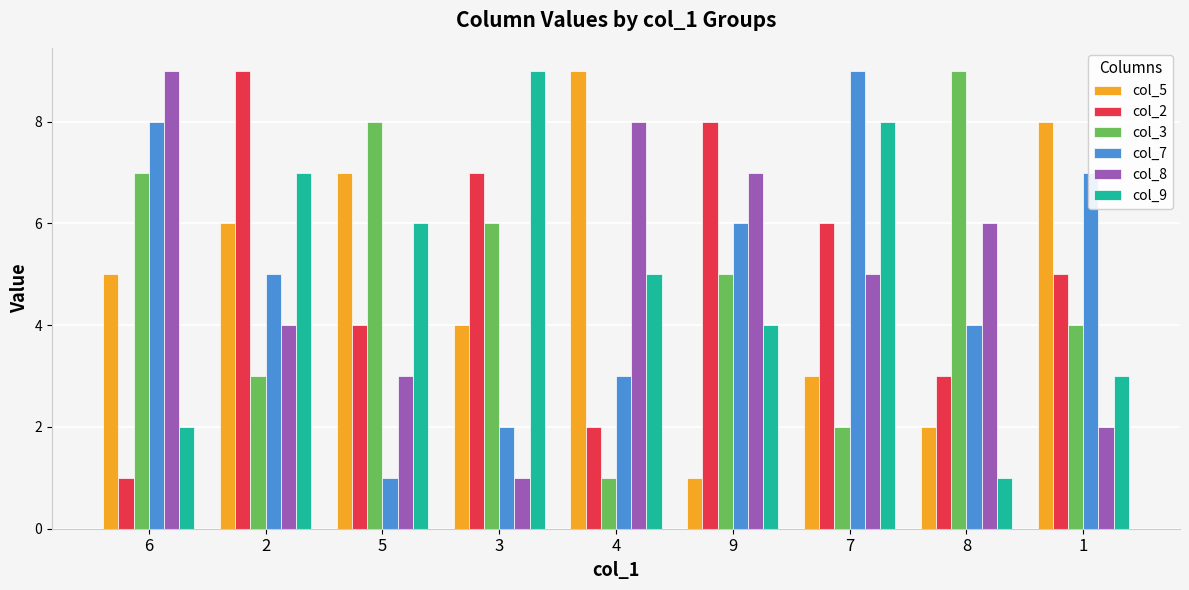

What are all the series names shown in the legend?

col_5, col_2, col_3, col_7, col_8, col_9